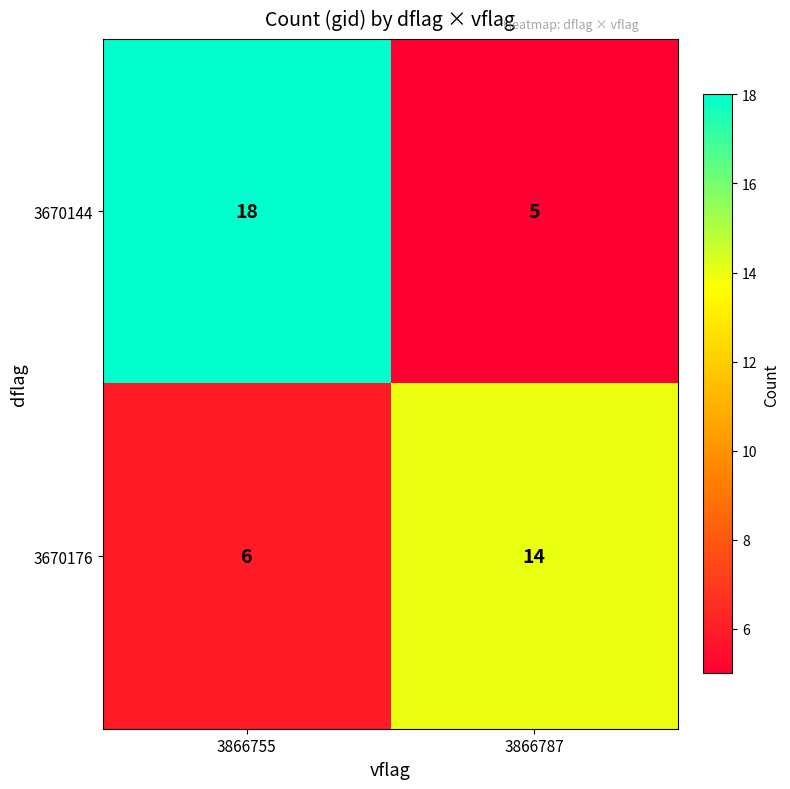

Read the 3670176 value at 3866787.

14